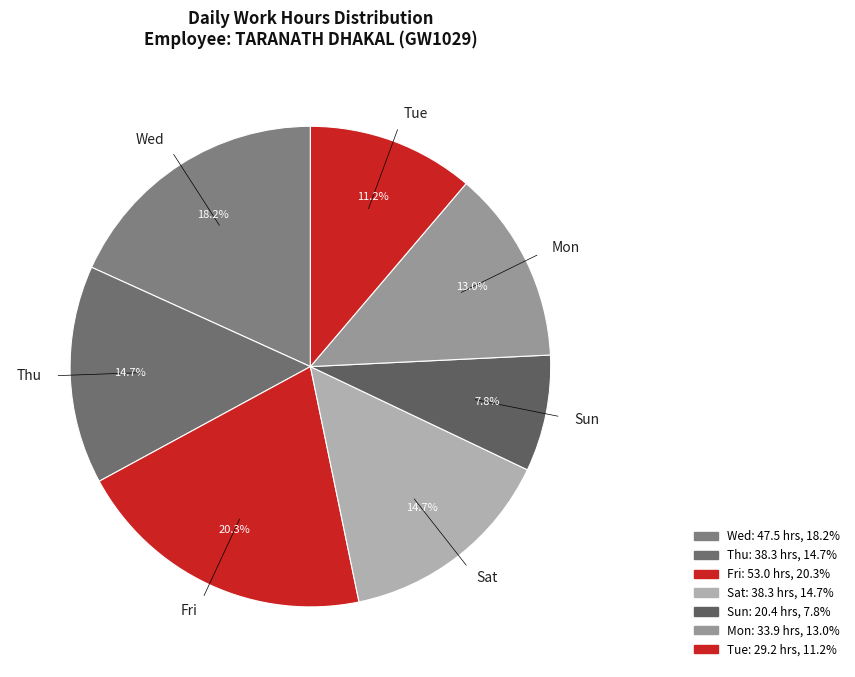

Between Wed and Thu, which is larger?

Wed